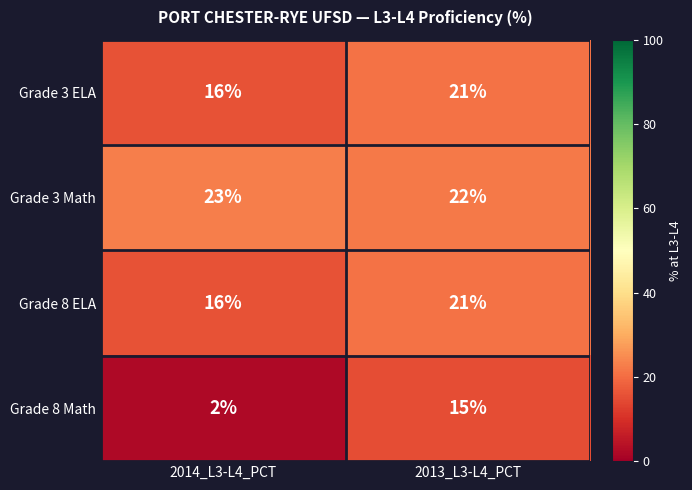

List the labels in order of Grade 8 Math value, largest first.

2013_L3-L4_PCT, 2014_L3-L4_PCT